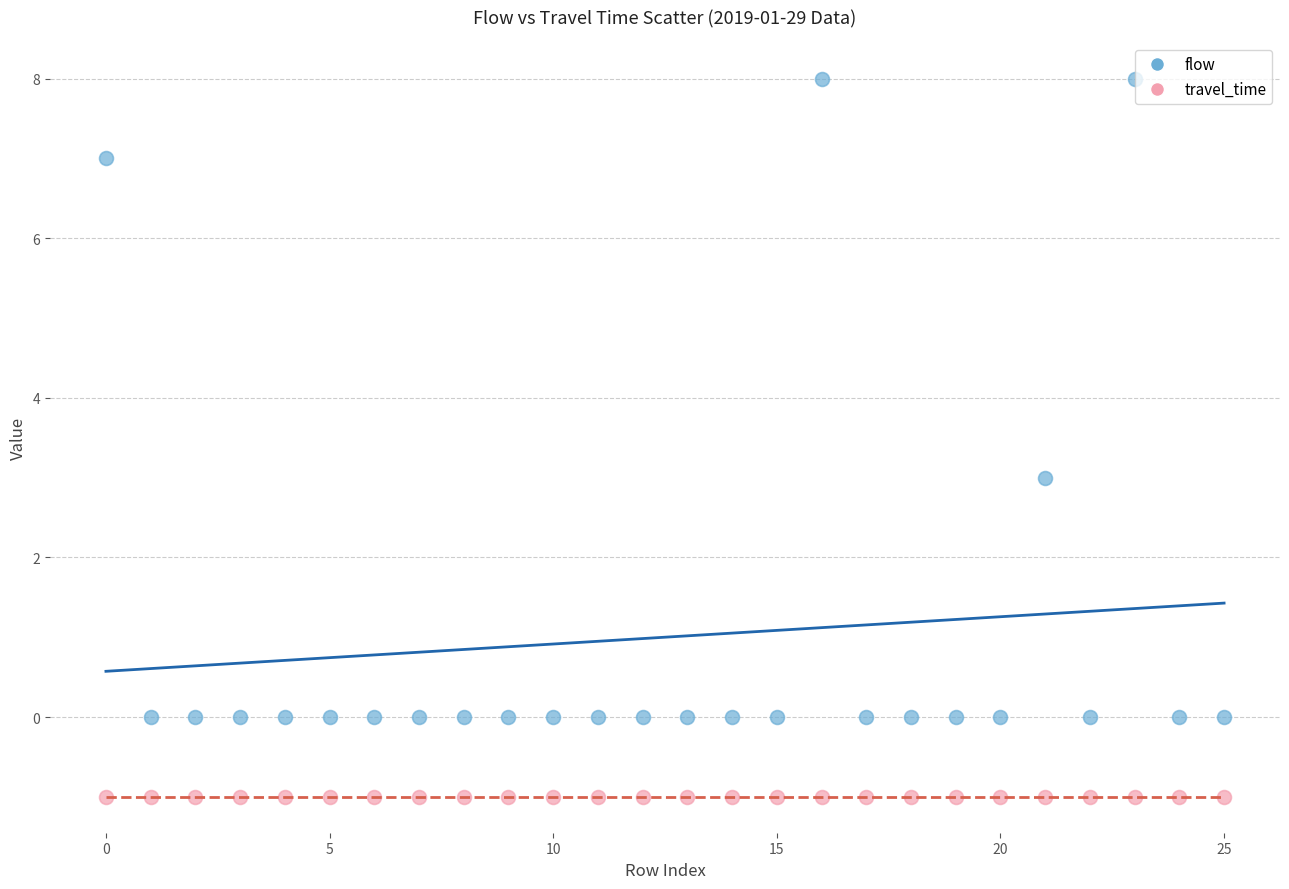

Which series contains the lowest Y value?

travel_time